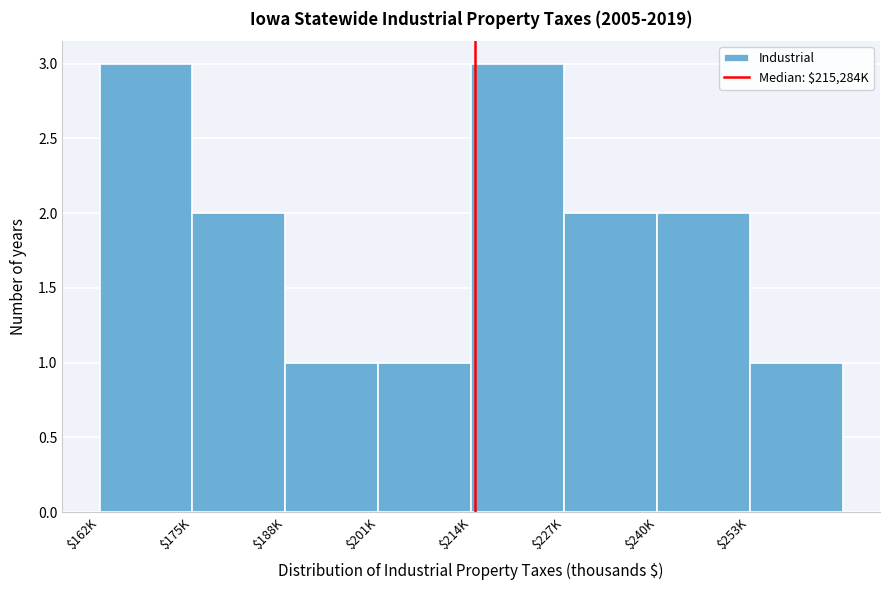

Reading left to right, list all the values displayed in this chart.

3	2	1	1	3	2	2	1